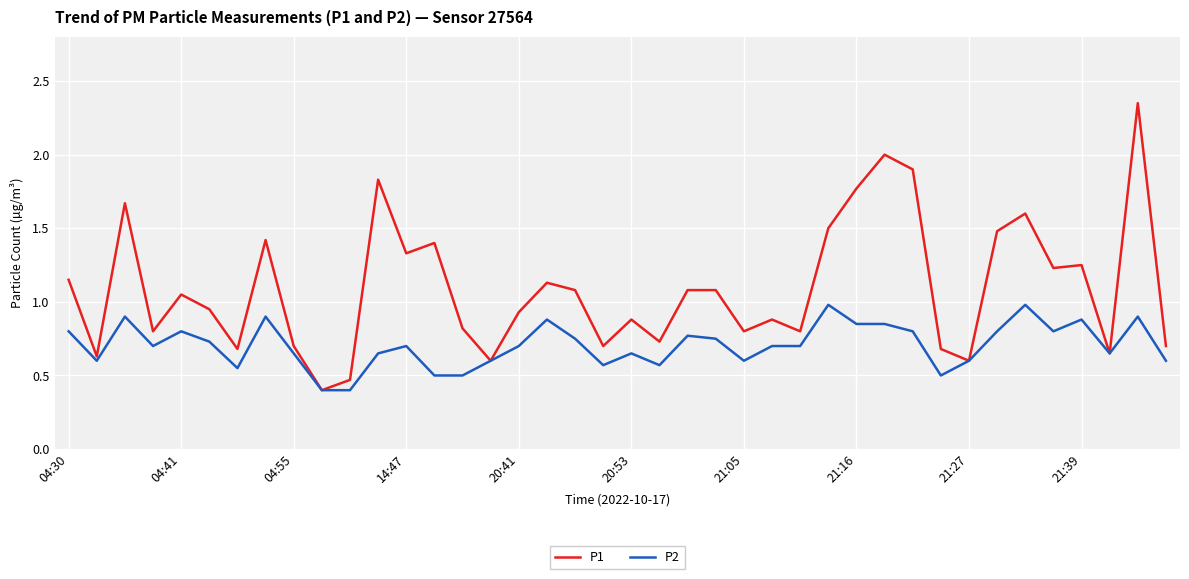

What is the minimum value shown in the chart?

0.4